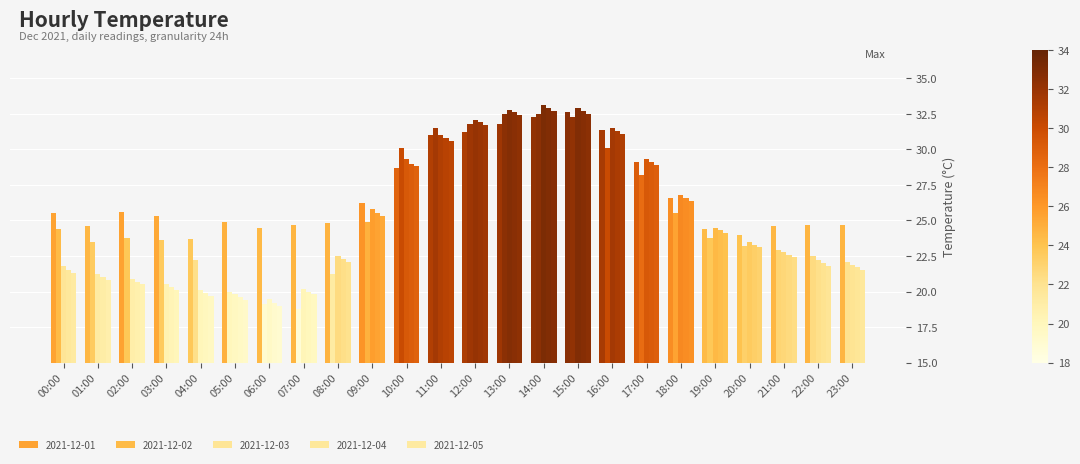

What is the minimum value shown in the chart?

18.8